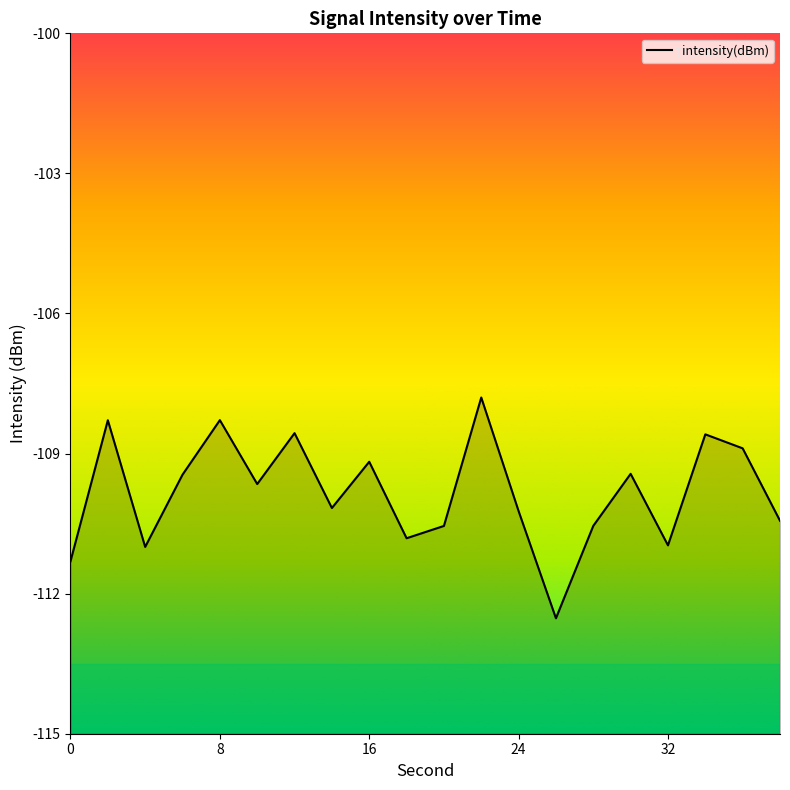

What is the value of the 14th point from the left?

-112.5